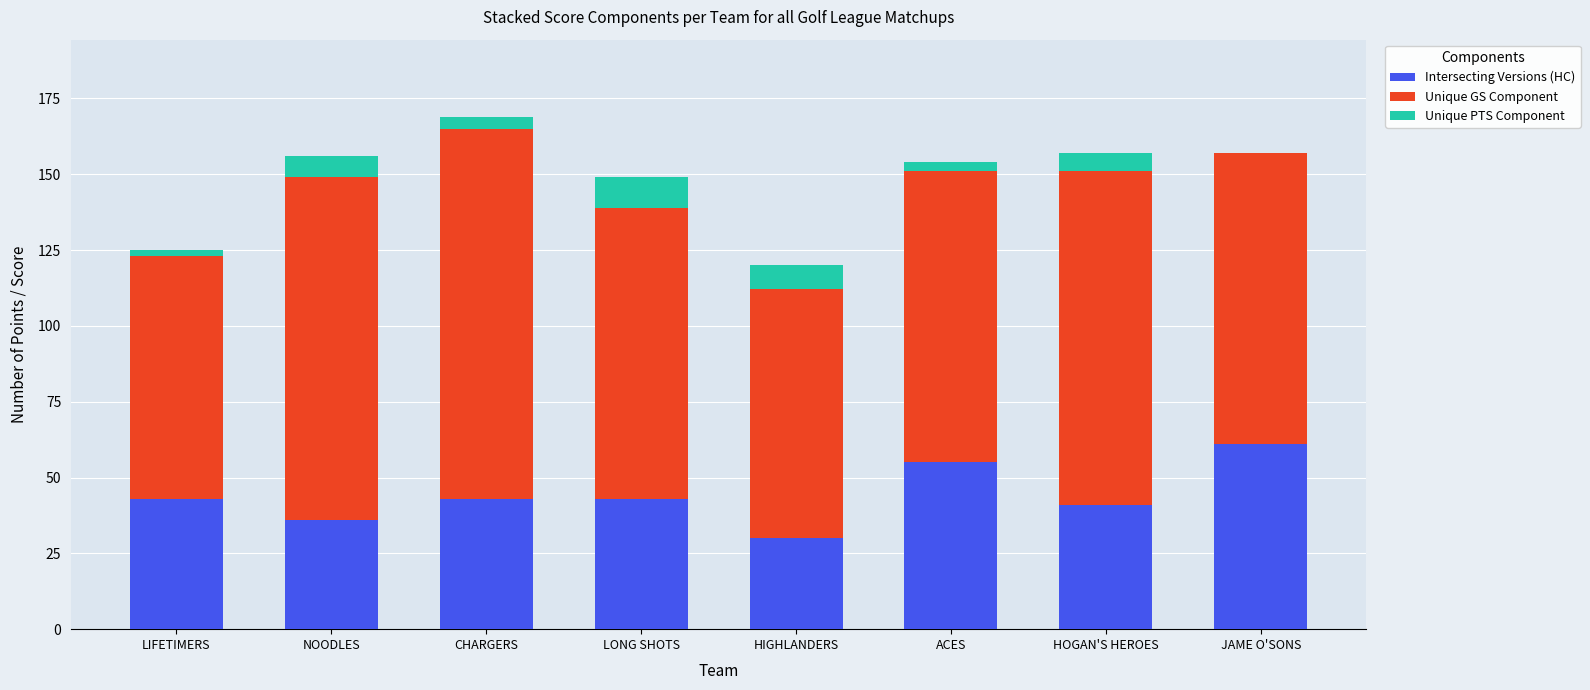

What are all the series names shown in the legend?

Intersecting Versions (HC), Unique GS Component, Unique PTS Component